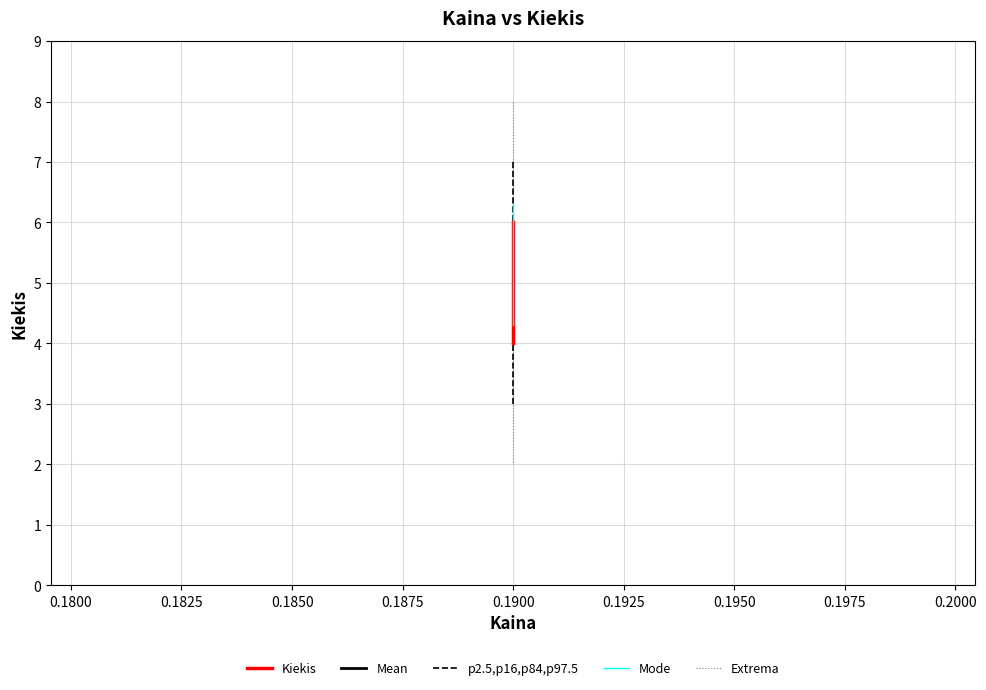

What is the greatest value displayed?

8.0